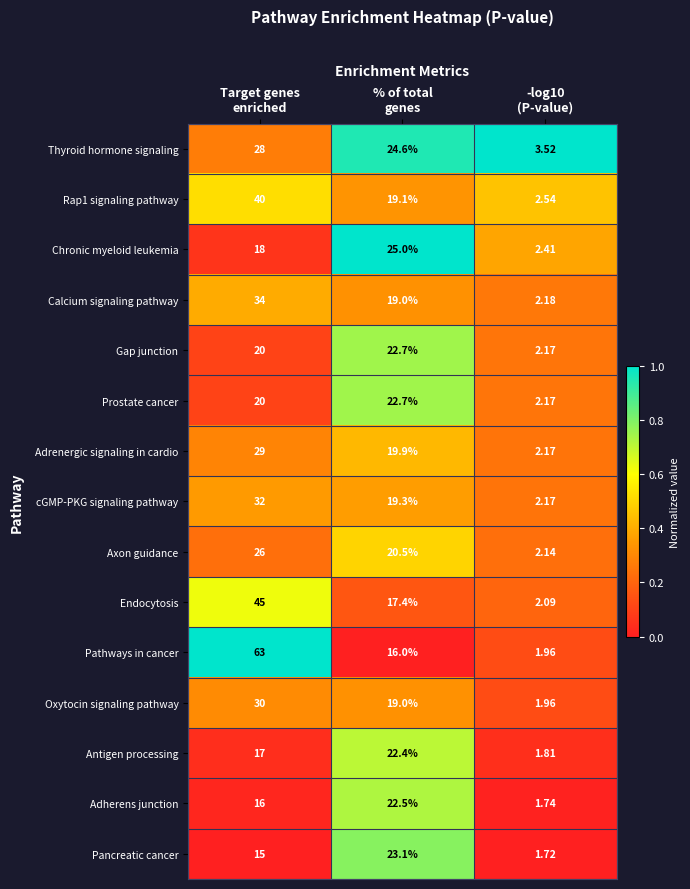

Which series has the largest total across all categories?

Pathways in cancer